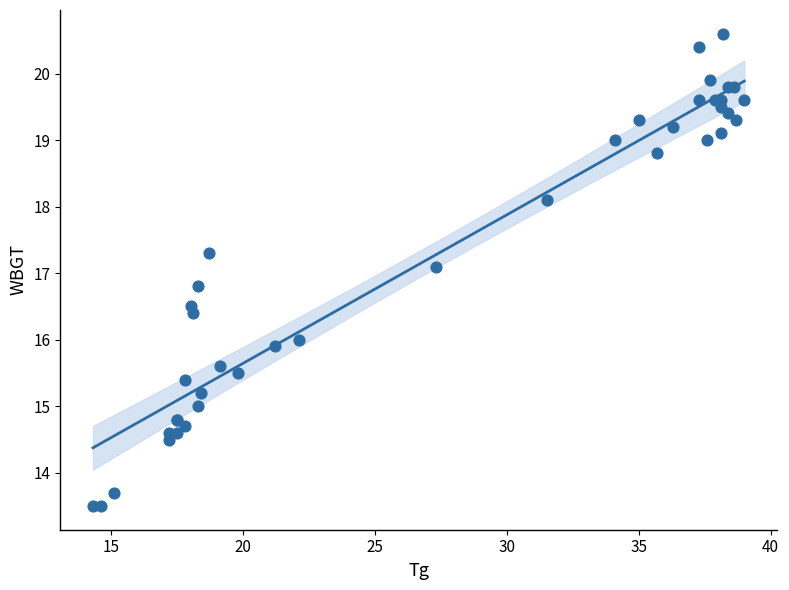

What Y value in the scatter plot is closest to 17?

17.1